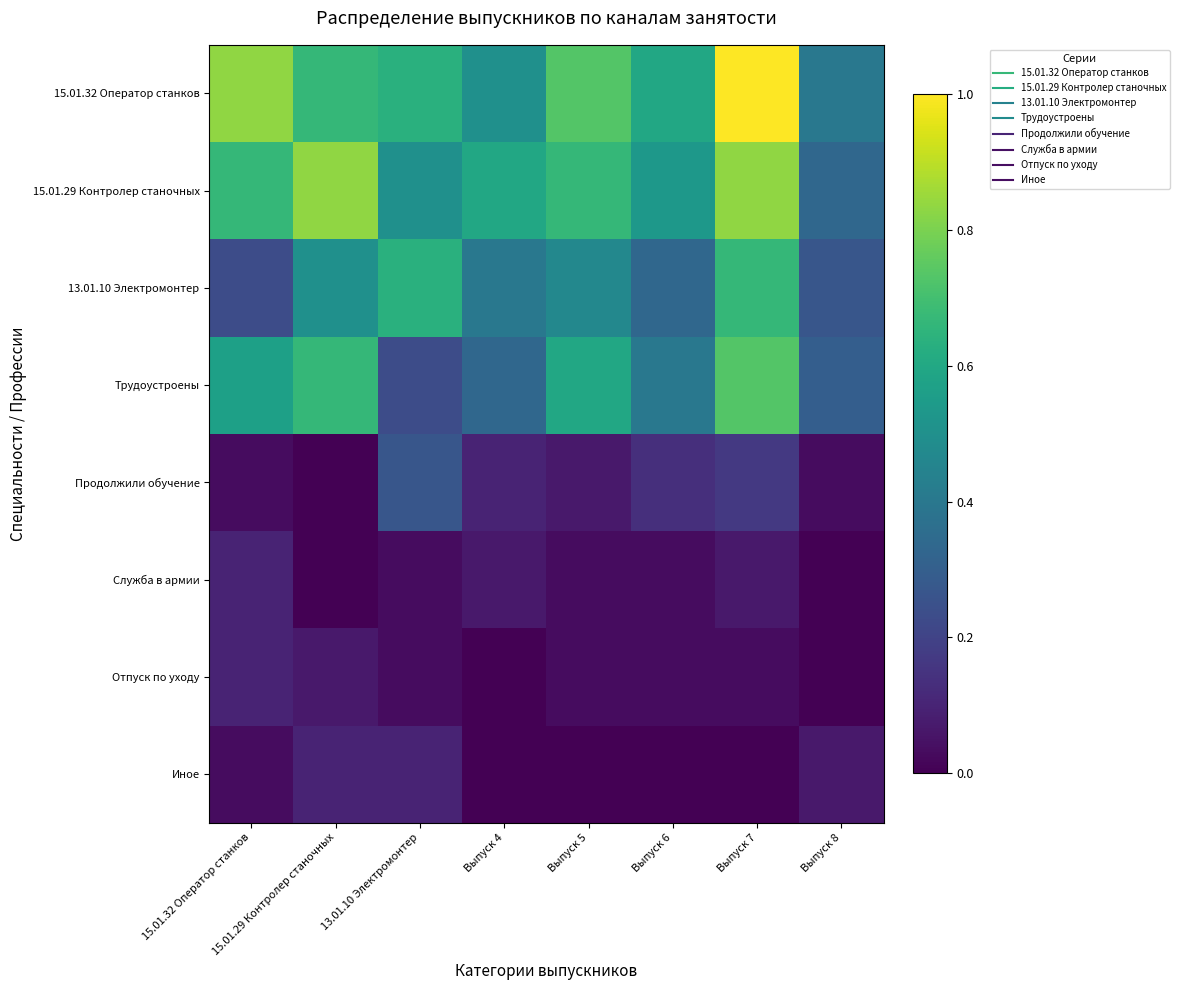

Reading left to right, transcribe all the data shown in this chart.

15.01.32 Оператор станков: 15.01.32 Оператор станков=0.8	15.01.29 Контролер станочных=0.7	13.01.10 Электромонтер=0.6	Выпуск 4=0.5	Выпуск 5=0.7	Выпуск 6=0.6	Выпуск 7=1.0	Выпуск 8=0.4
15.01.29 Контролер станочных: 15.01.32 Оператор станков=0.7	15.01.29 Контролер станочных=0.8	13.01.10 Электромонтер=0.5	Выпуск 4=0.6	Выпуск 5=0.7	Выпуск 6=0.5	Выпуск 7=0.8	Выпуск 8=0.3
13.01.10 Электромонтер: 15.01.32 Оператор станков=0.2	15.01.29 Контролер станочных=0.5	13.01.10 Электромонтер=0.6	Выпуск 4=0.4	Выпуск 5=0.5	Выпуск 6=0.3	Выпуск 7=0.7	Выпуск 8=0.3
Трудоустроены: 15.01.32 Оператор станков=0.6	15.01.29 Контролер станочных=0.7	13.01.10 Электромонтер=0.2	Выпуск 4=0.3	Выпуск 5=0.6	Выпуск 6=0.4	Выпуск 7=0.7	Выпуск 8=0.3
Продолжили обучение: 15.01.32 Оператор станков=0.0	15.01.29 Контролер станочных=0.0	13.01.10 Электромонтер=0.3	Выпуск 4=0.1	Выпуск 5=0.1	Выпуск 6=0.1	Выпуск 7=0.2	Выпуск 8=0.0
Служба в армии: 15.01.32 Оператор станков=0.1	15.01.29 Контролер станочных=0.0	13.01.10 Электромонтер=0.0	Выпуск 4=0.1	Выпуск 5=0.0	Выпуск 6=0.0	Выпуск 7=0.1	Выпуск 8=0.0
Отпуск по уходу: 15.01.32 Оператор станков=0.1	15.01.29 Контролер станочных=0.1	13.01.10 Электромонтер=0.0	Выпуск 4=0.0	Выпуск 5=0.0	Выпуск 6=0.0	Выпуск 7=0.0	Выпуск 8=0.0
Иное: 15.01.32 Оператор станков=0.0	15.01.29 Контролер станочных=0.1	13.01.10 Электромонтер=0.1	Выпуск 4=0.0	Выпуск 5=0.0	Выпуск 6=0.0	Выпуск 7=0.0	Выпуск 8=0.1